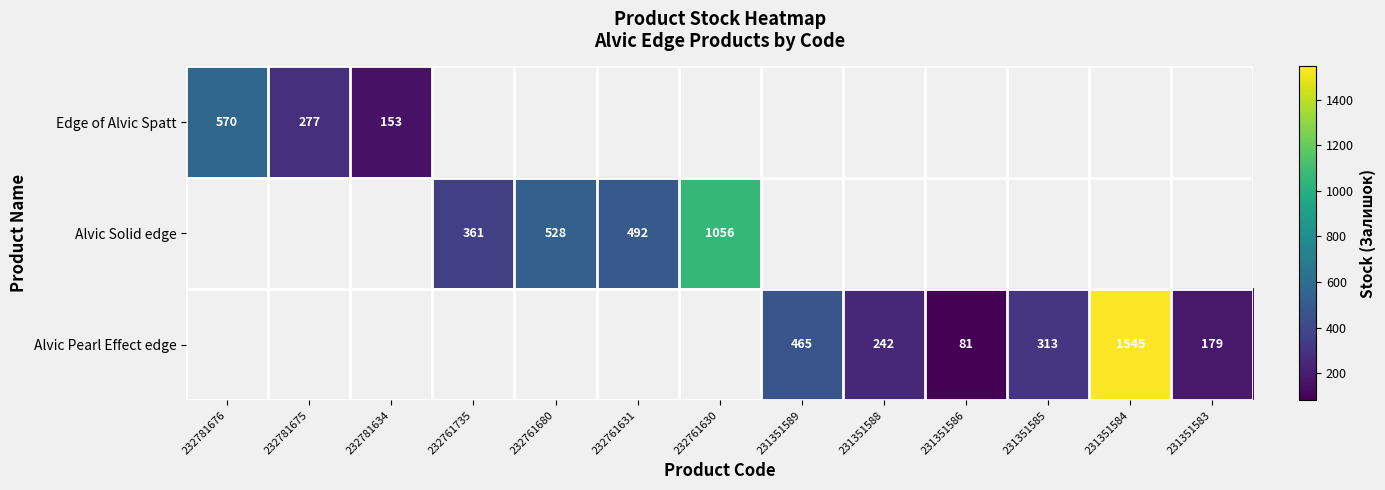

True or false: Alvic Solid edge has a value of 528 at 232761680.

True